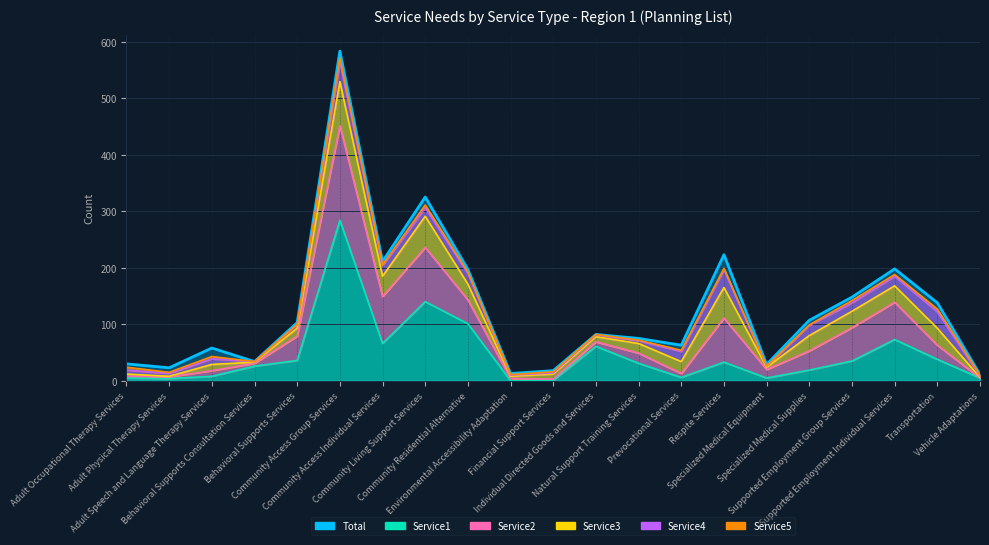

True or false: Total and Service2 intersect in this chart.

False